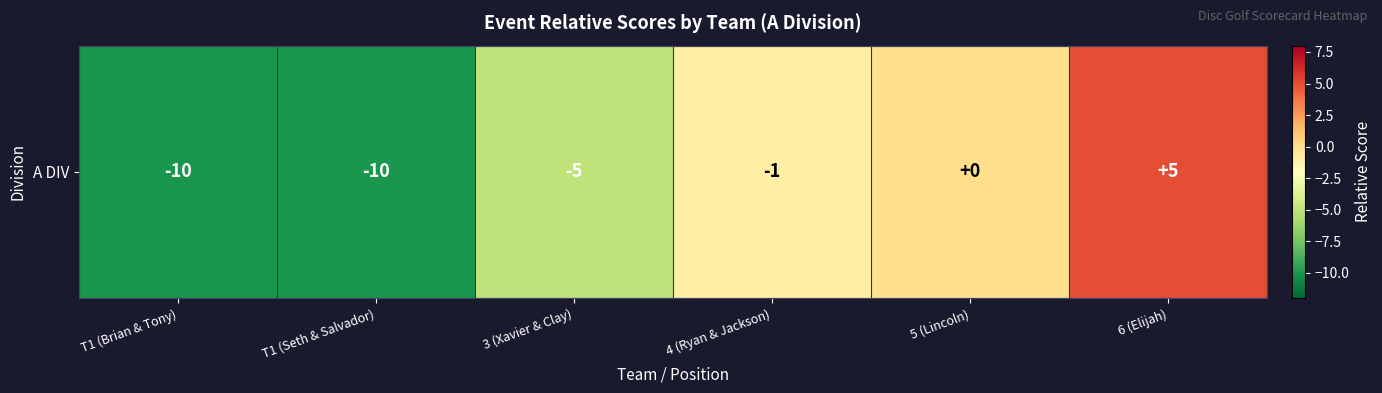

What is the greatest value displayed?

5